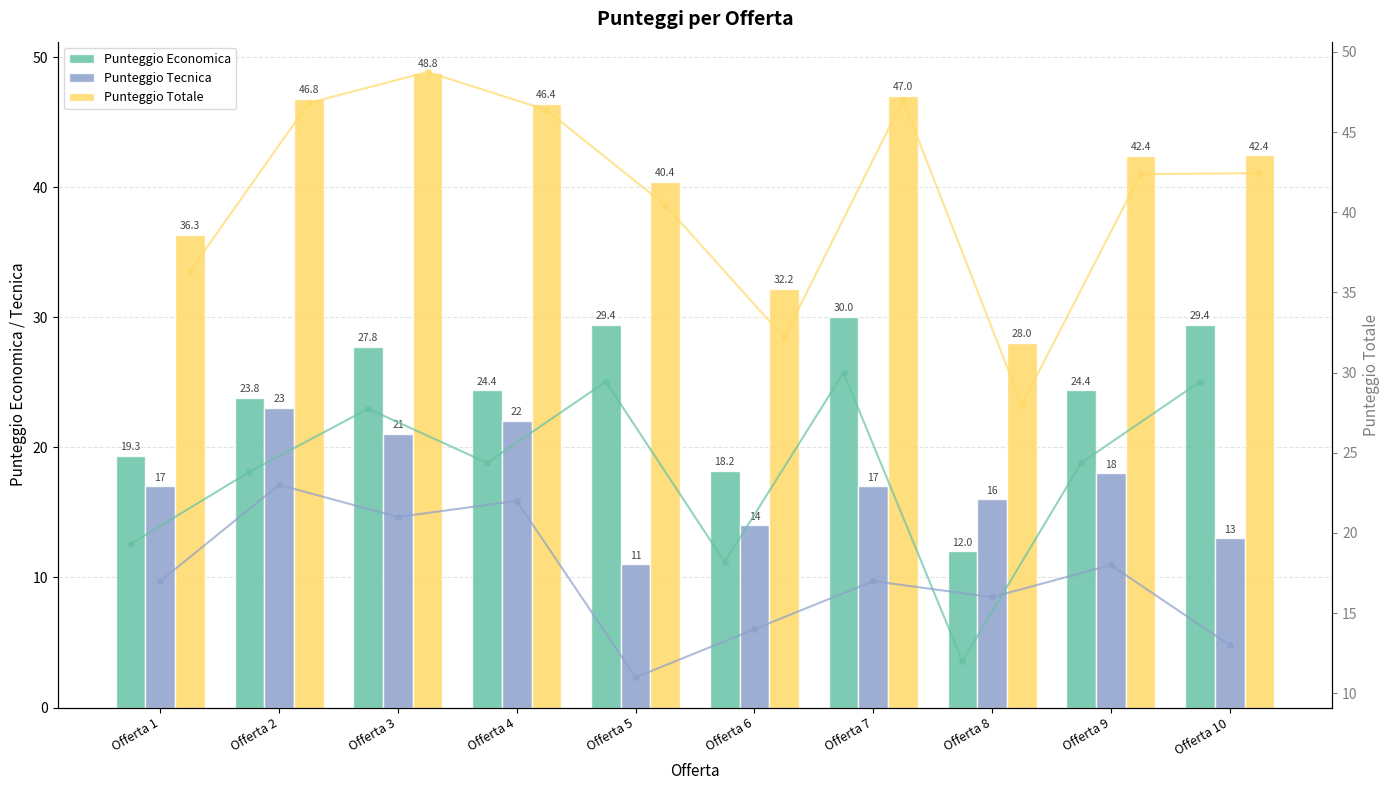

What is the difference between the second highest and second lowest values in the Punteggio Tecnica series?

9.0